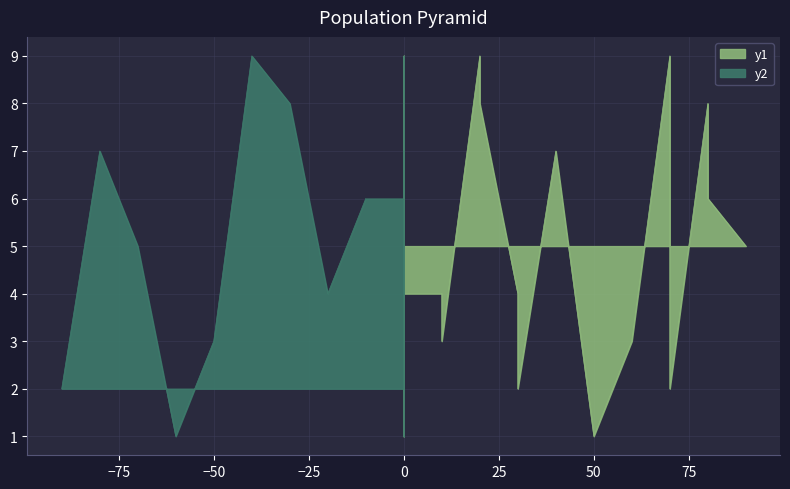

Is it true that col_4 equals 13 at 7?

False